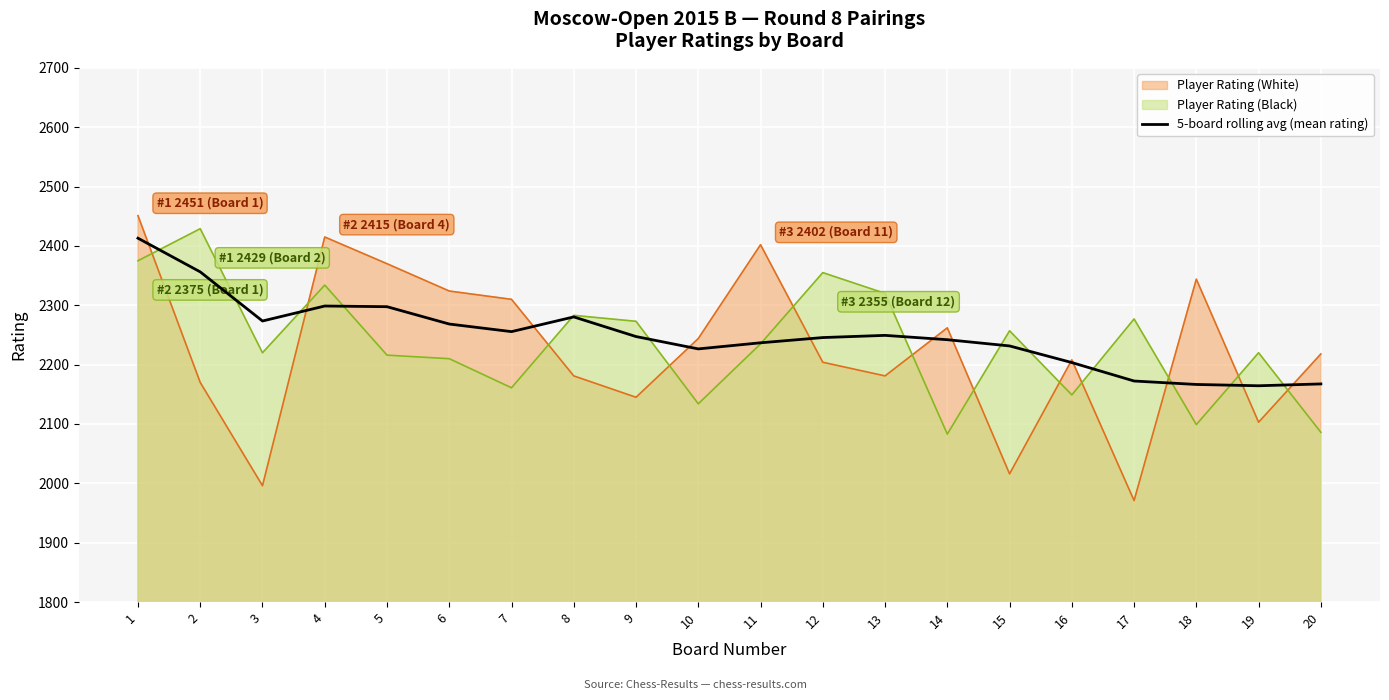

Which has a higher value, 9 or 13?

13